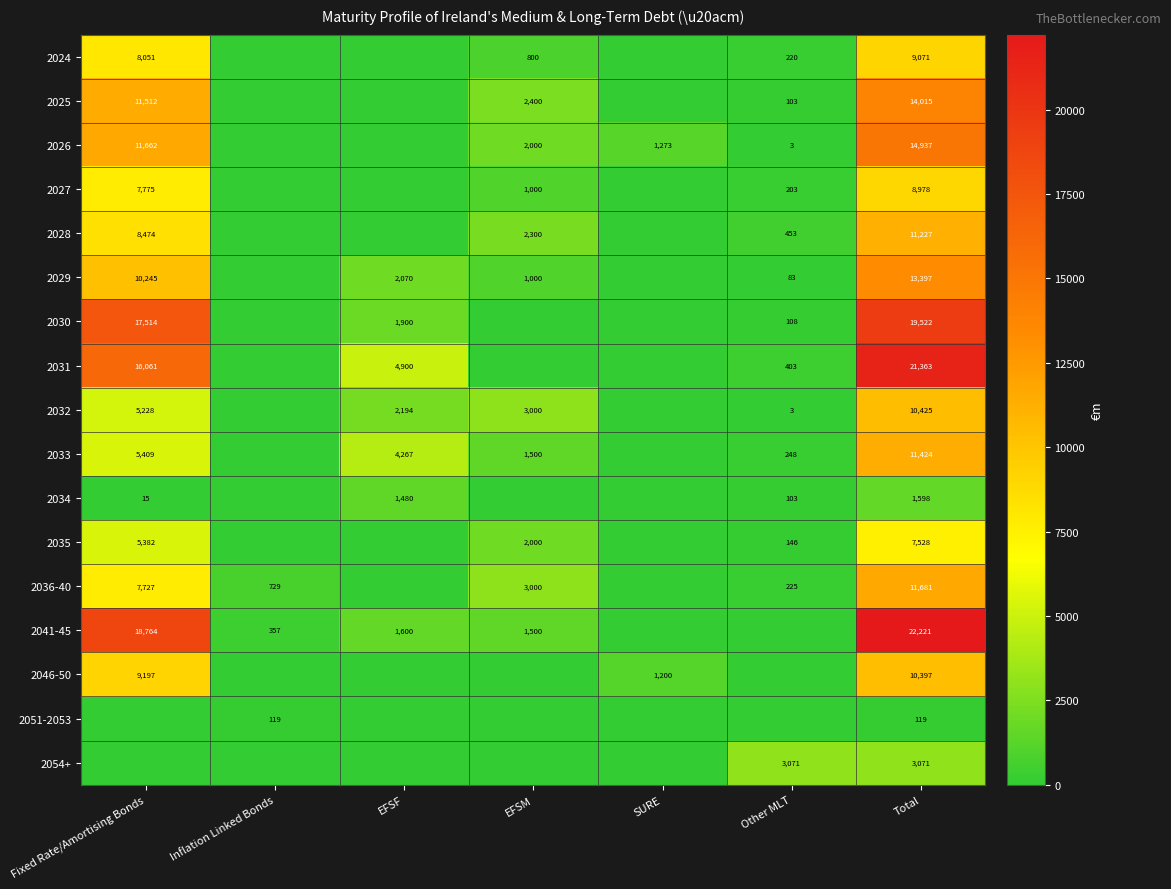

True or false: 2029 has a value of 1000 at EFSM.

True